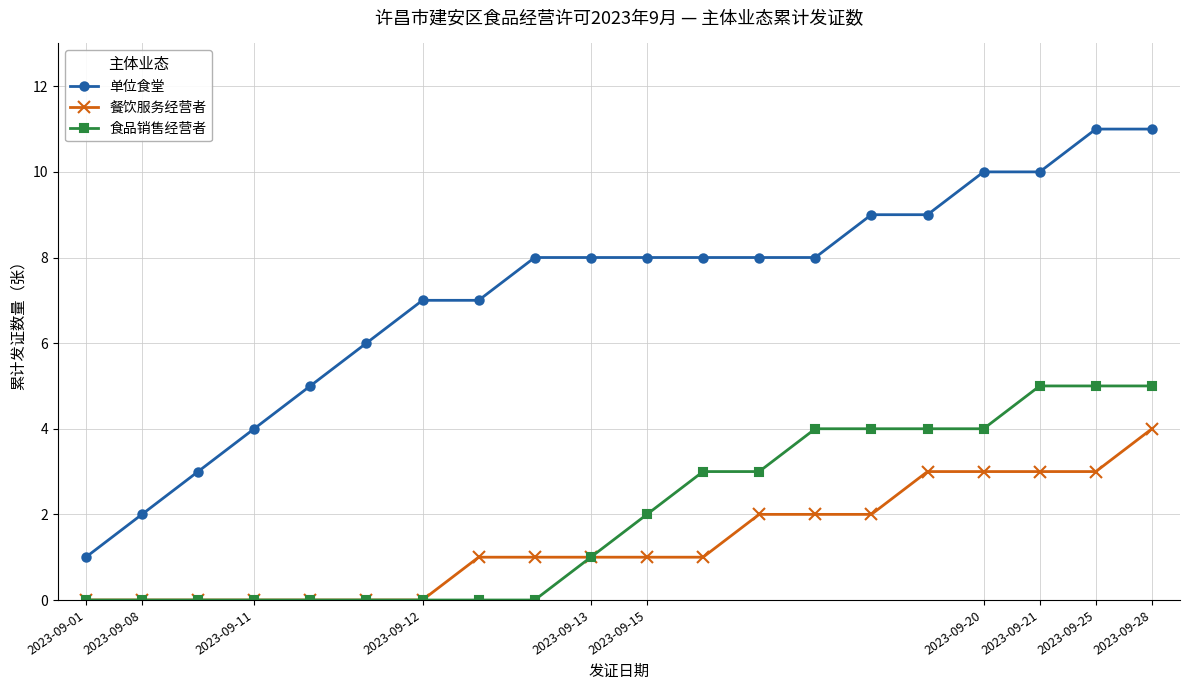

True or false: 单位食堂 and 食品销售经营者 cross at least once.

False